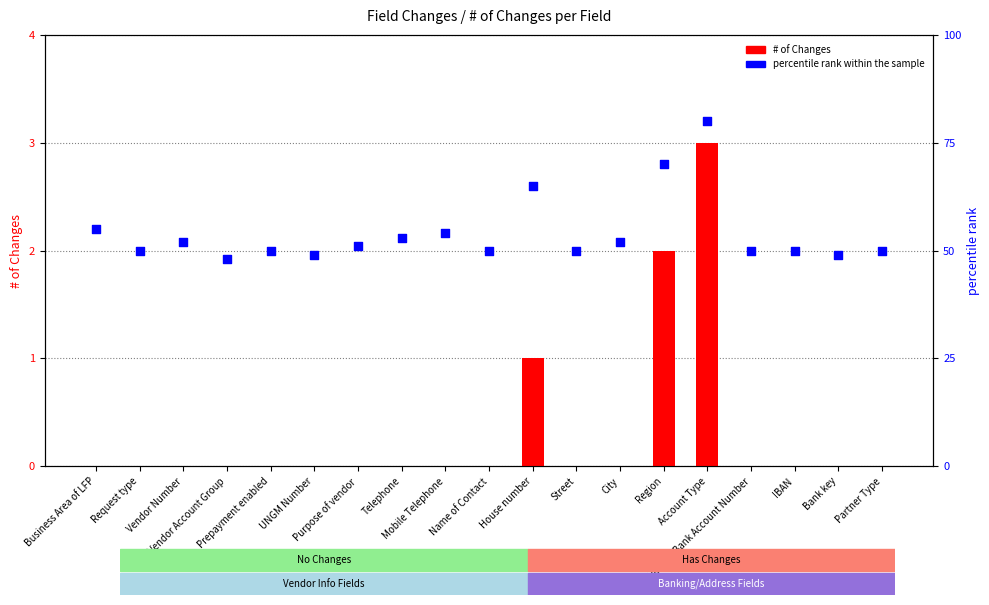

Which series contains the lowest Y value?

# of Changes